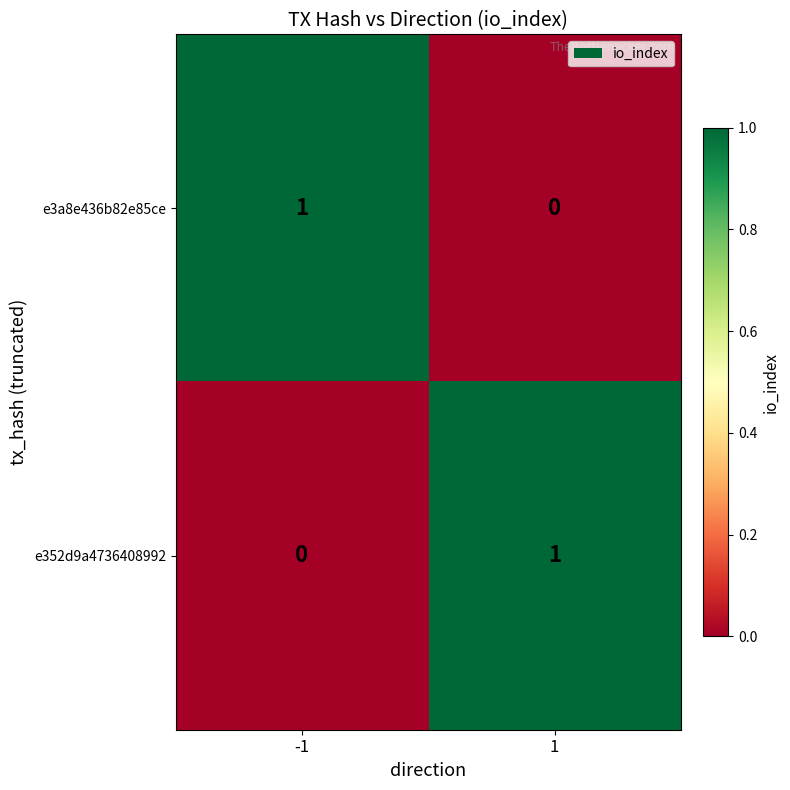

Reading right to left, transcribe all the data shown in this chart.

e3a8e436b82e85ce: 0	1
e352d9a4736408992: 1	0